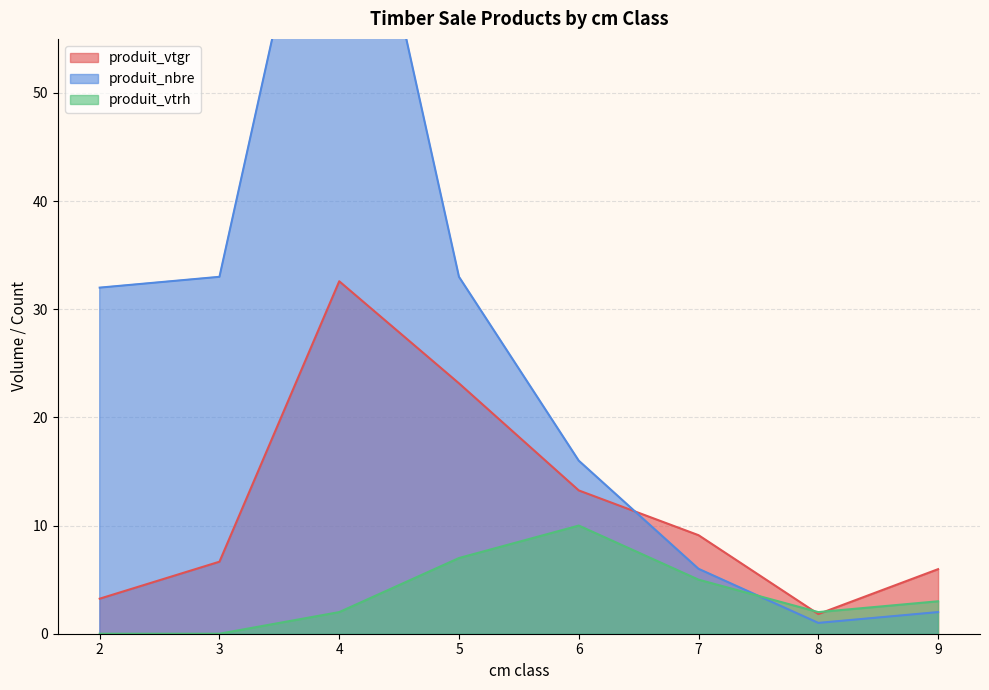

How many lines are shown in the chart?

3